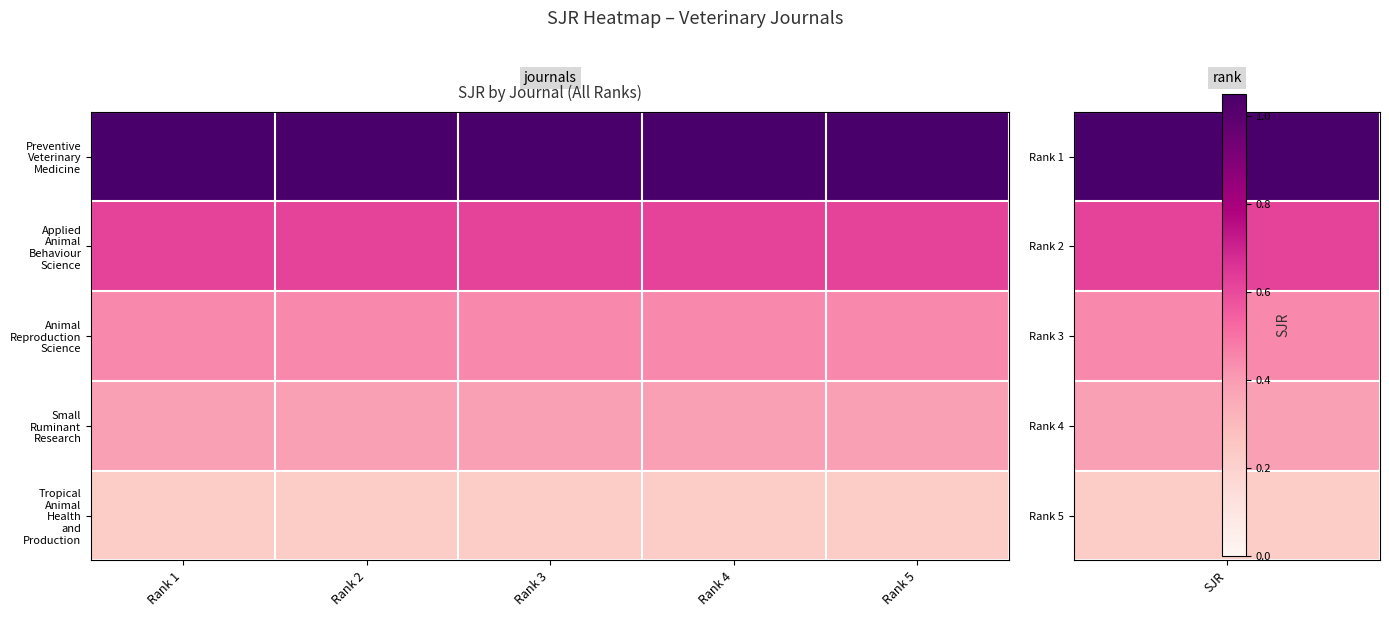

Which category has the highest value across all series?

Rank 1